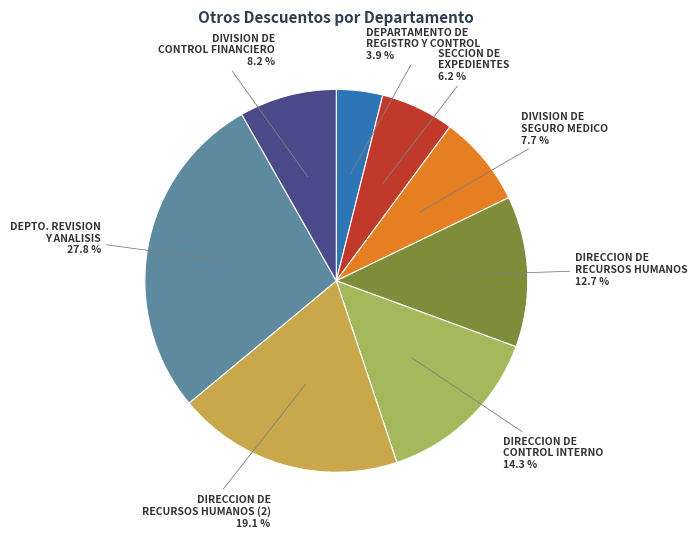

To the nearest percent, what portion does DIRECCION DE RECURSOS HUMANOS represent?

13%